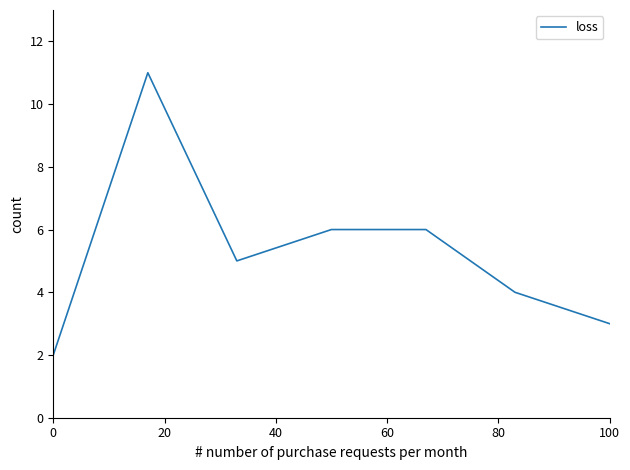

What is the sum of all values?

37